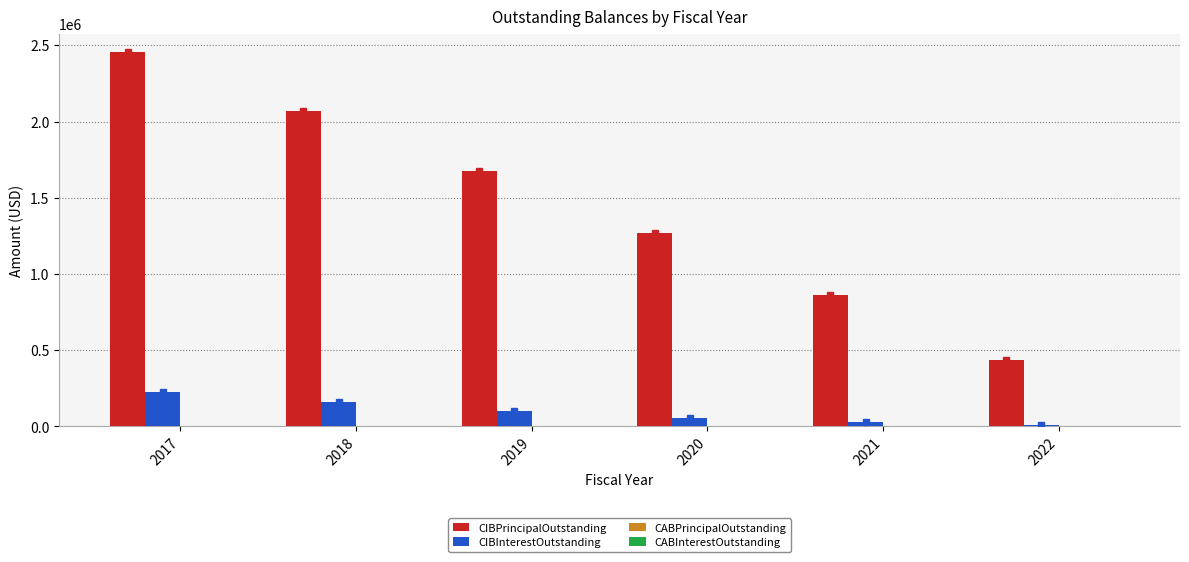

Is the value of CIBPrincipalOutstanding at 2018 greater than the value of CIBInterestOutstanding at 2017?

Yes